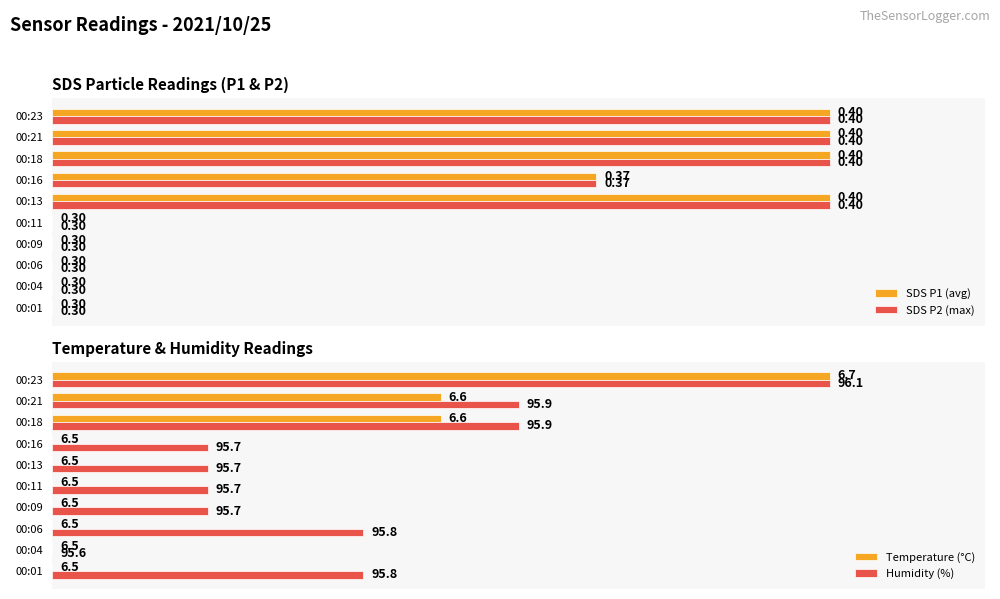

The SDS P2 (max) series shows -64.2 at 00:01. True or false?

False